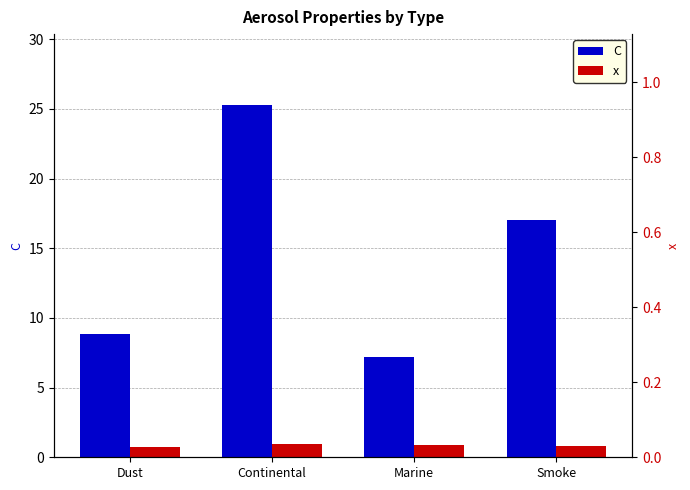

Reading left to right, what are all the values shown in this chart?

C: 8.9	25.3	7.2	17.0
x: 0.8	0.9	0.8	0.8